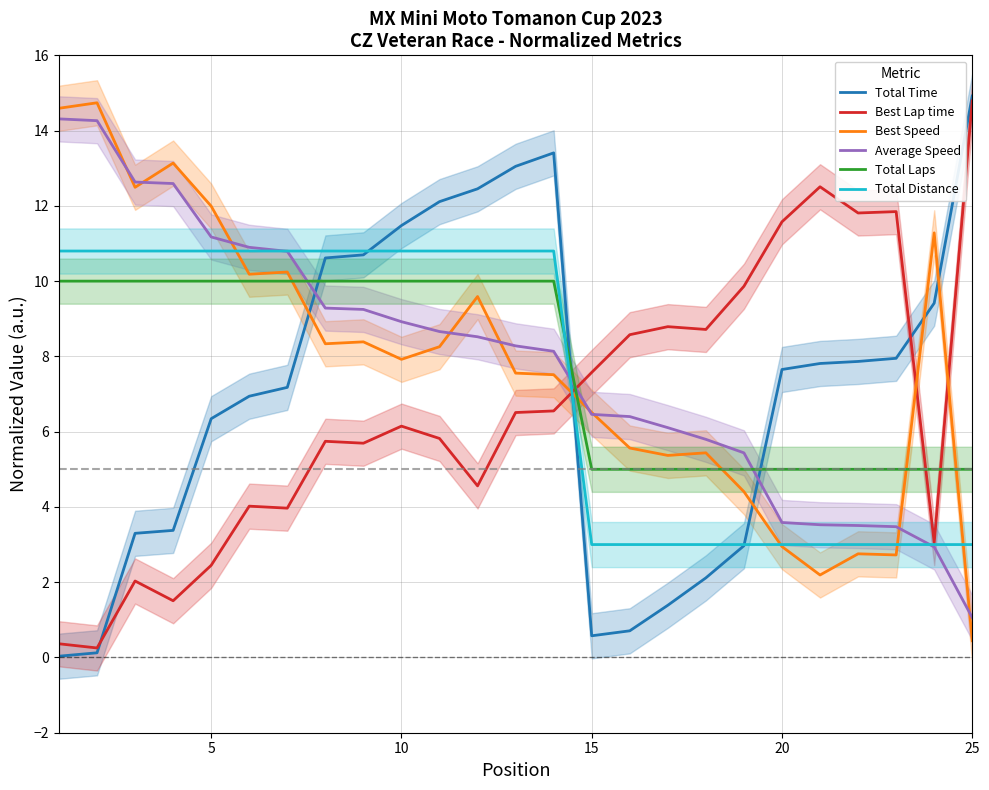

True or false: Total Laps and Average Speed cross at least once.

True